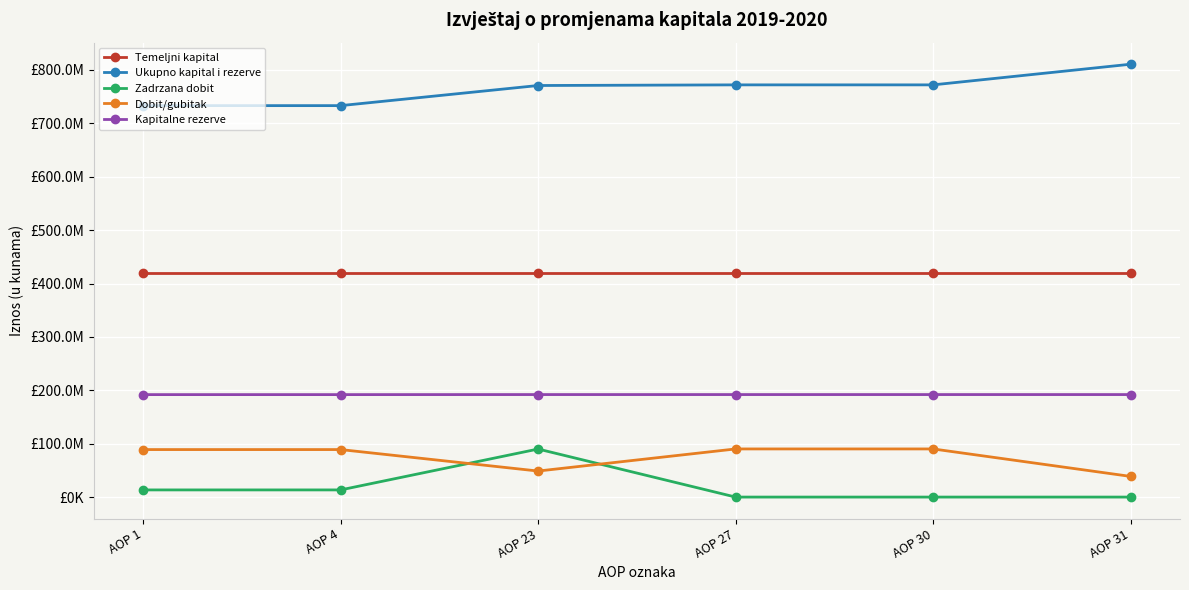

The value of Zadrzana dobit at AOP 4 is 13394775. True or false?

True